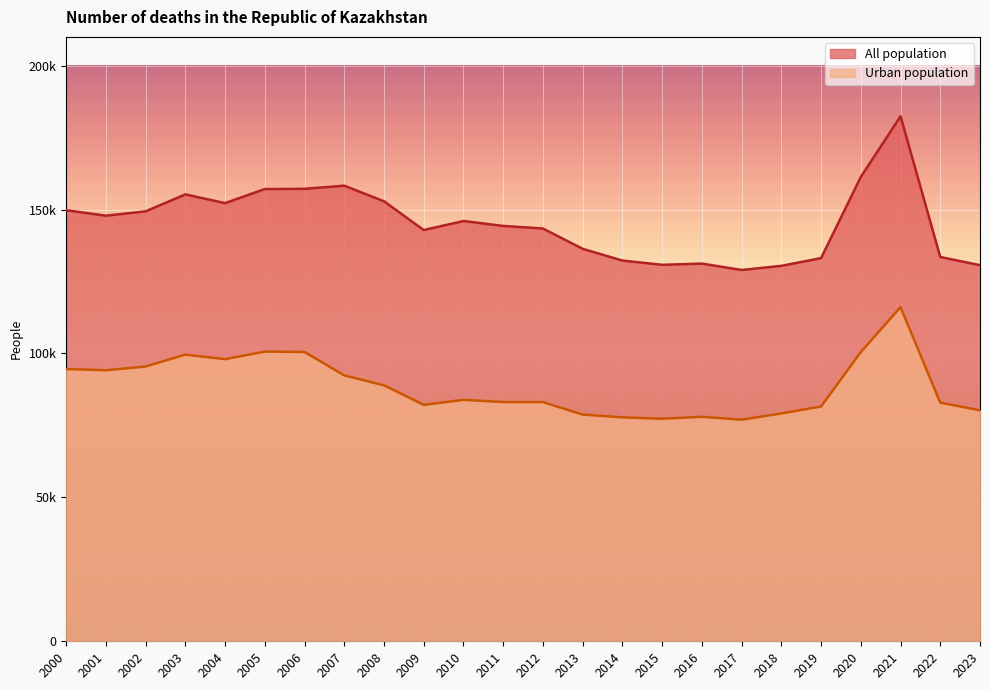

List the series in order of their overall mean, lowest first.

Urban population, All population